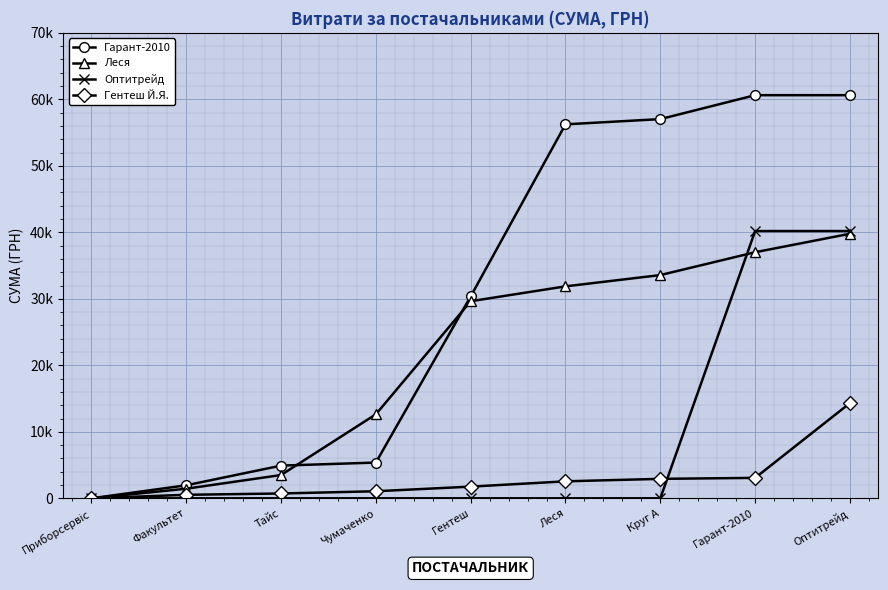

True or false: Леся has a value of 3501.5 at Тайс.

True